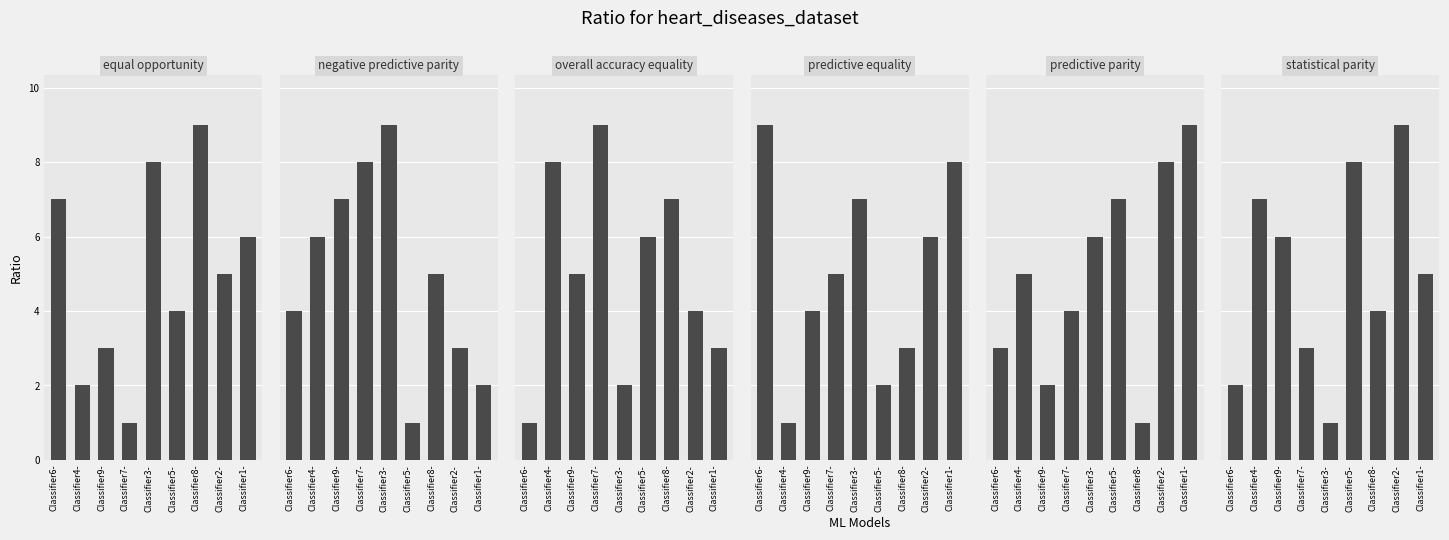

What position from the right is Classifier7-?

6